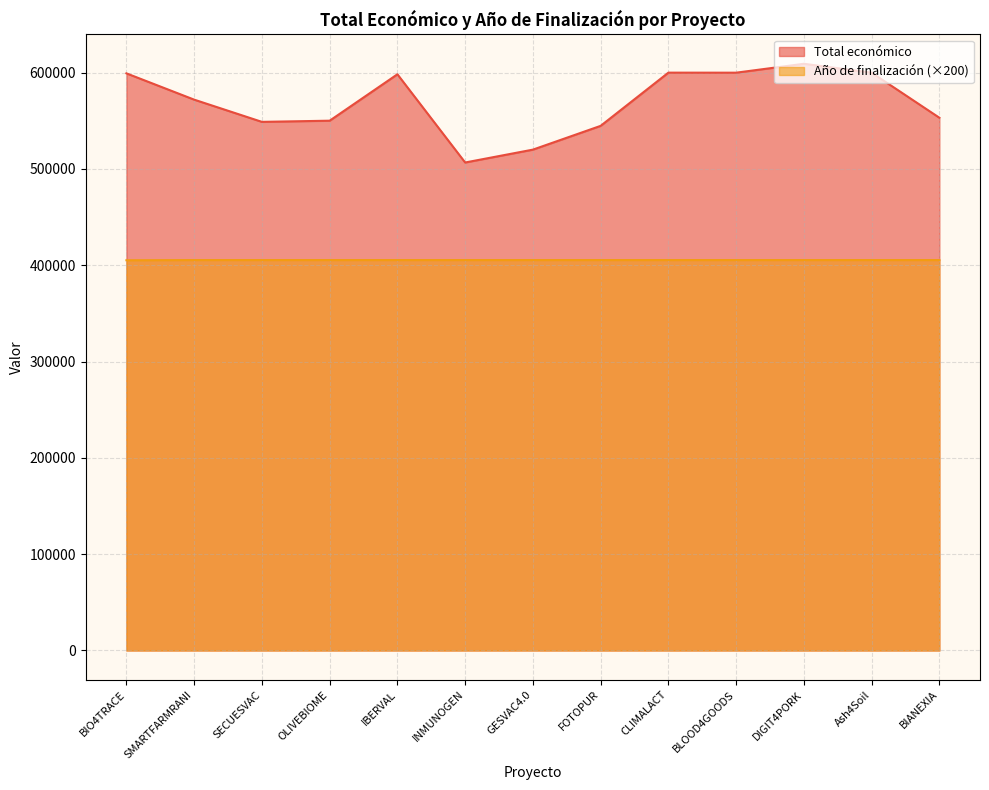

What is the label of the 10th point from the right?

OLIVEBIOME